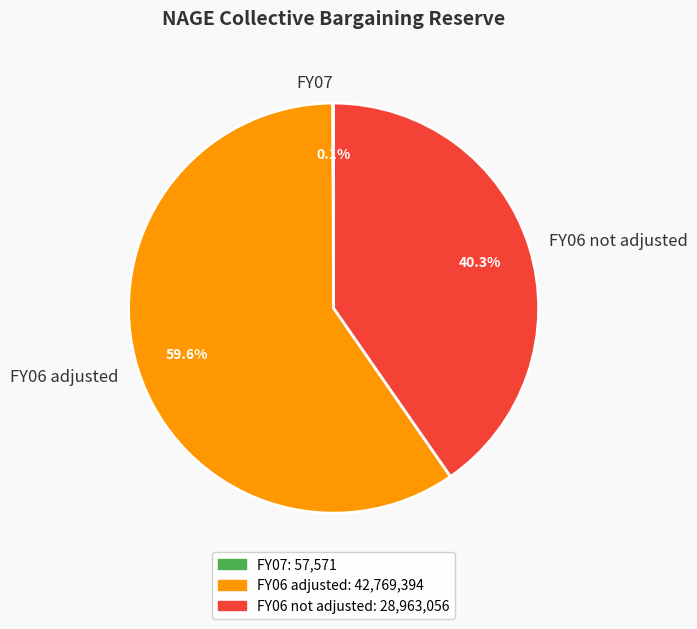

What percentage is NOT represented by FY06 not adjusted?

59.7%